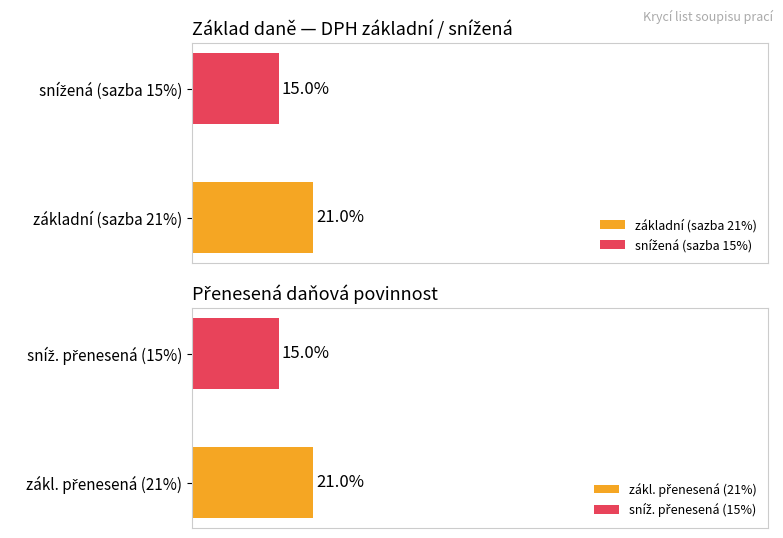

What is the label of the 5th bar from the right?

základní